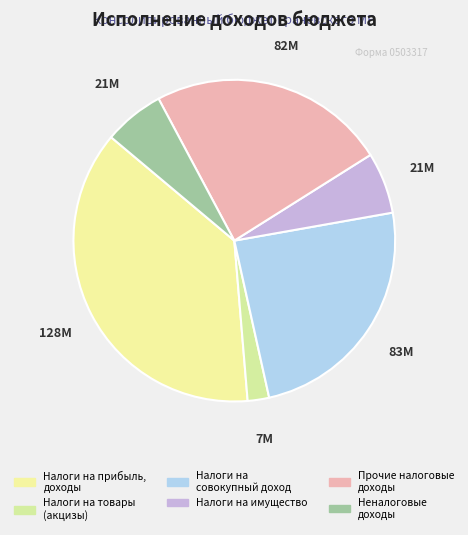

To the nearest percent, what portion does Налоги на имущество represent?

6%